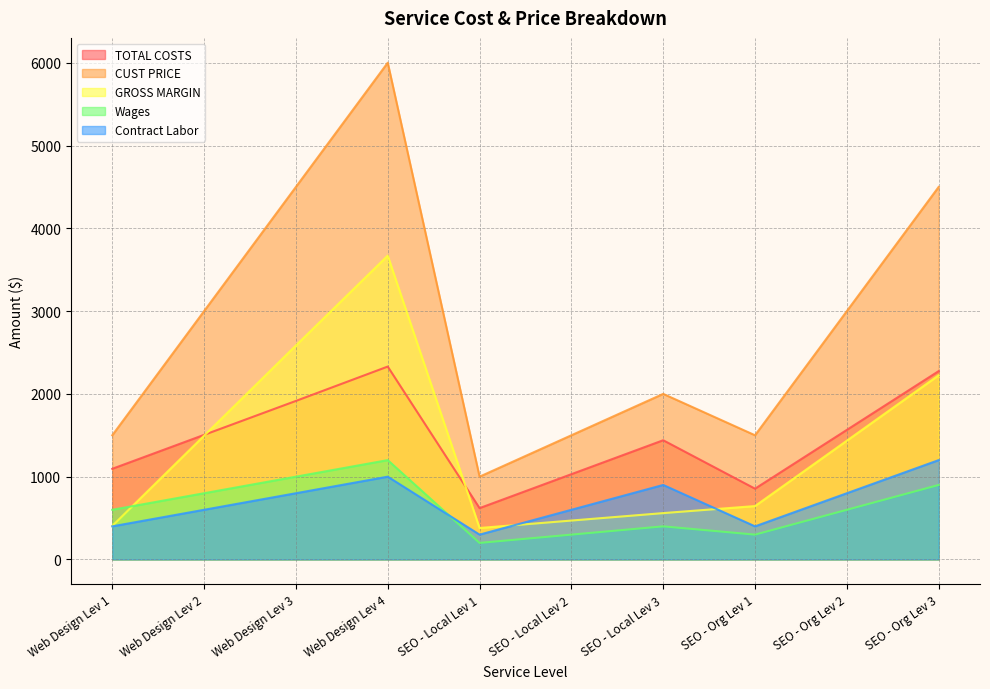

True or false: Contract Labor has more than 2 interior local peaks.

False